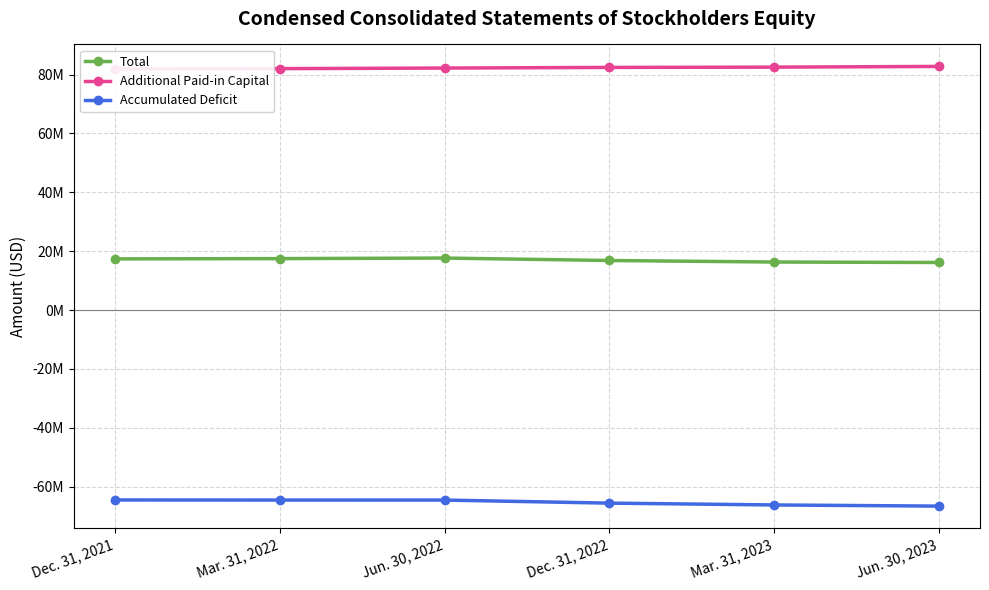

True or false: Accumulated Deficit has a value of -101246059 at Mar. 31, 2023.

False